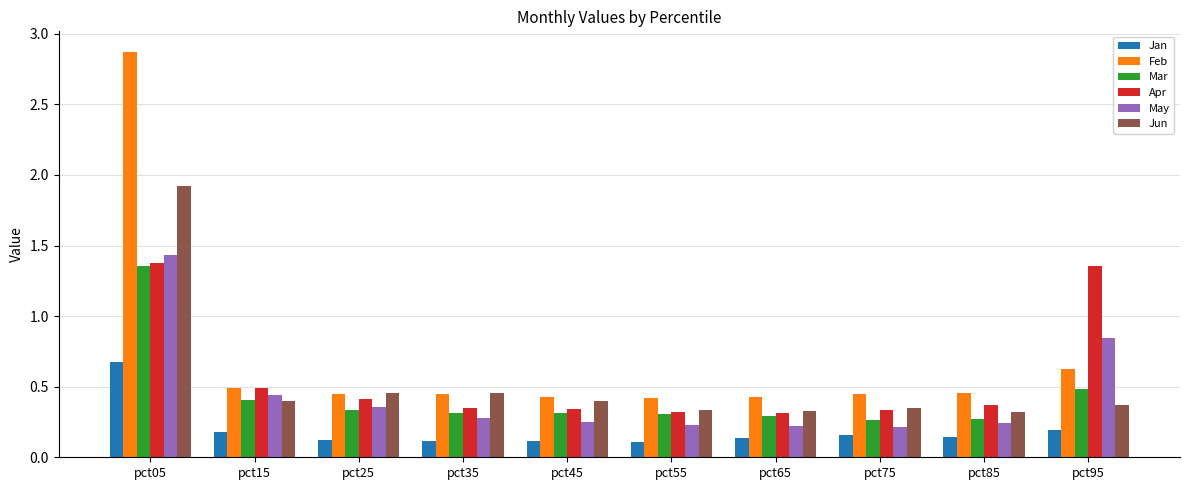

Which series has the largest total across all categories?

Feb